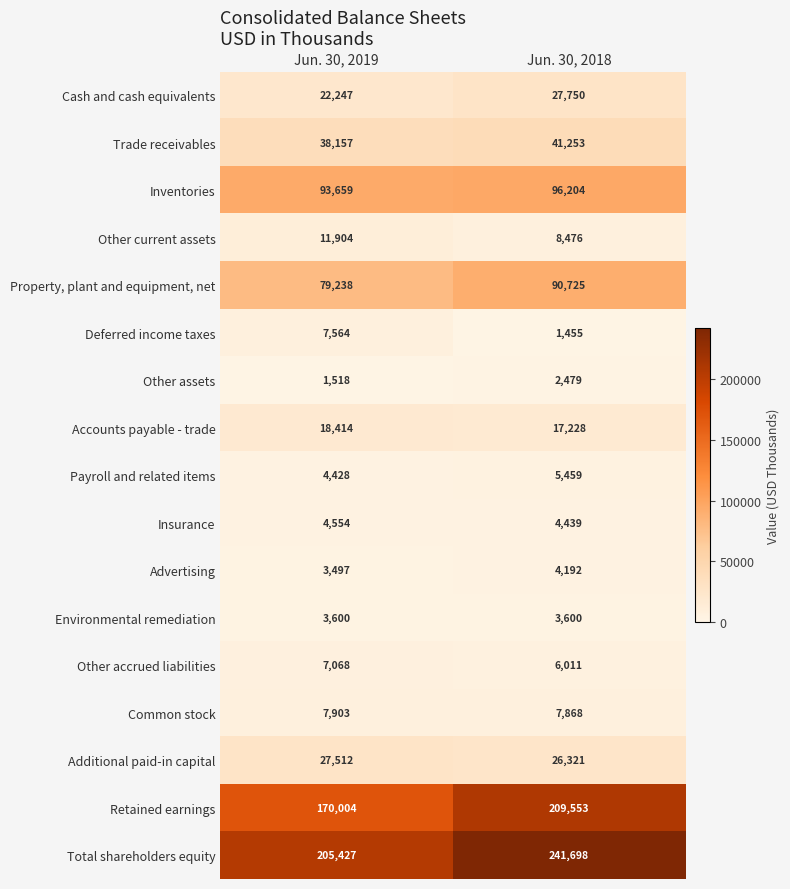

Where is Property, plant and equipment, net nearest to the value 84981?

Jun. 30, 2019